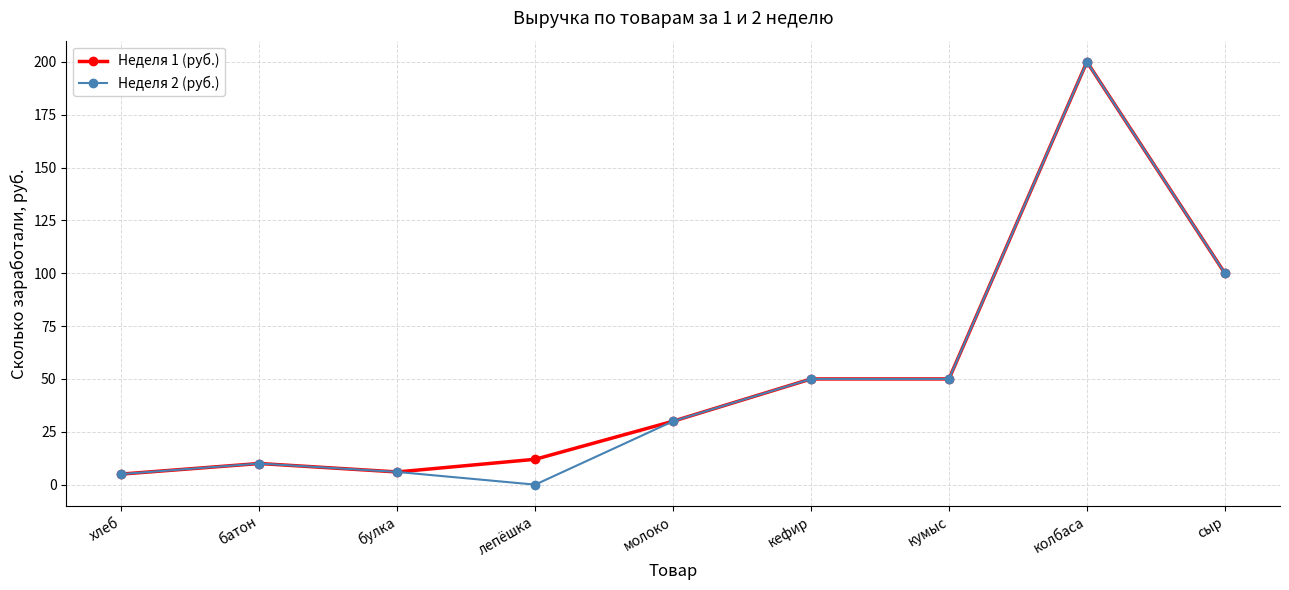

What is the highest value of the Неделя 1 (руб.) series?

200